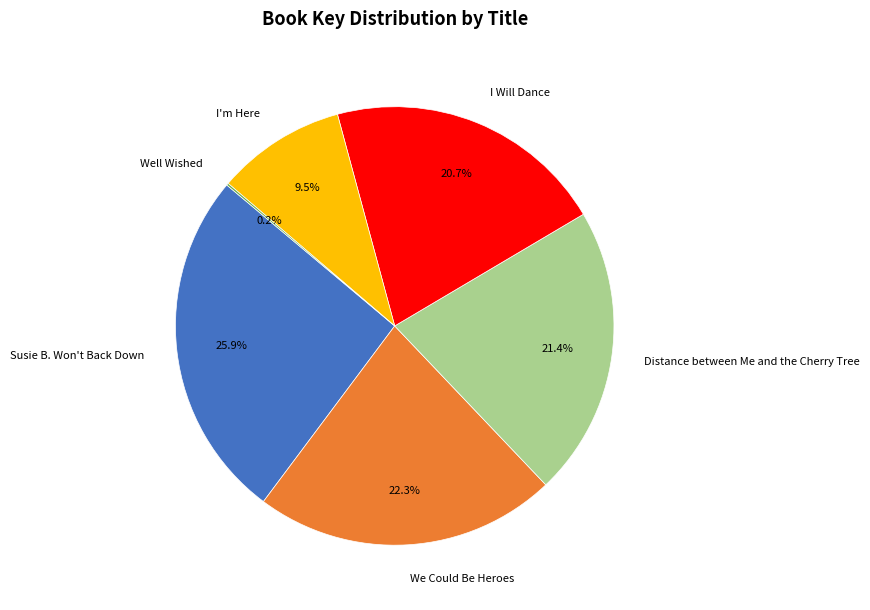

Approximately how many times larger is the value at I'm Here compared to Susie B. Won't Back Down?

0.4